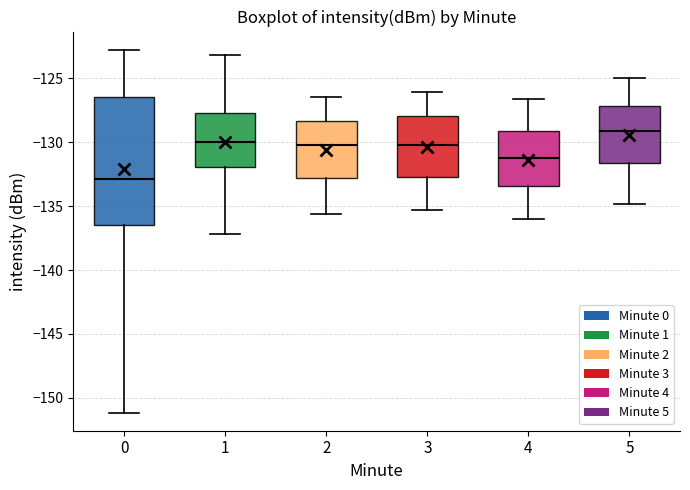

Which box has the highest median line?

5